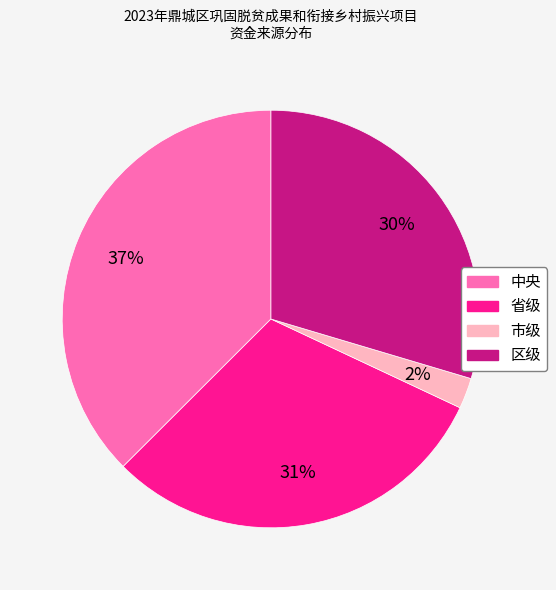

Rank the categories by value from lowest to highest.

市级, 区级, 省级, 中央